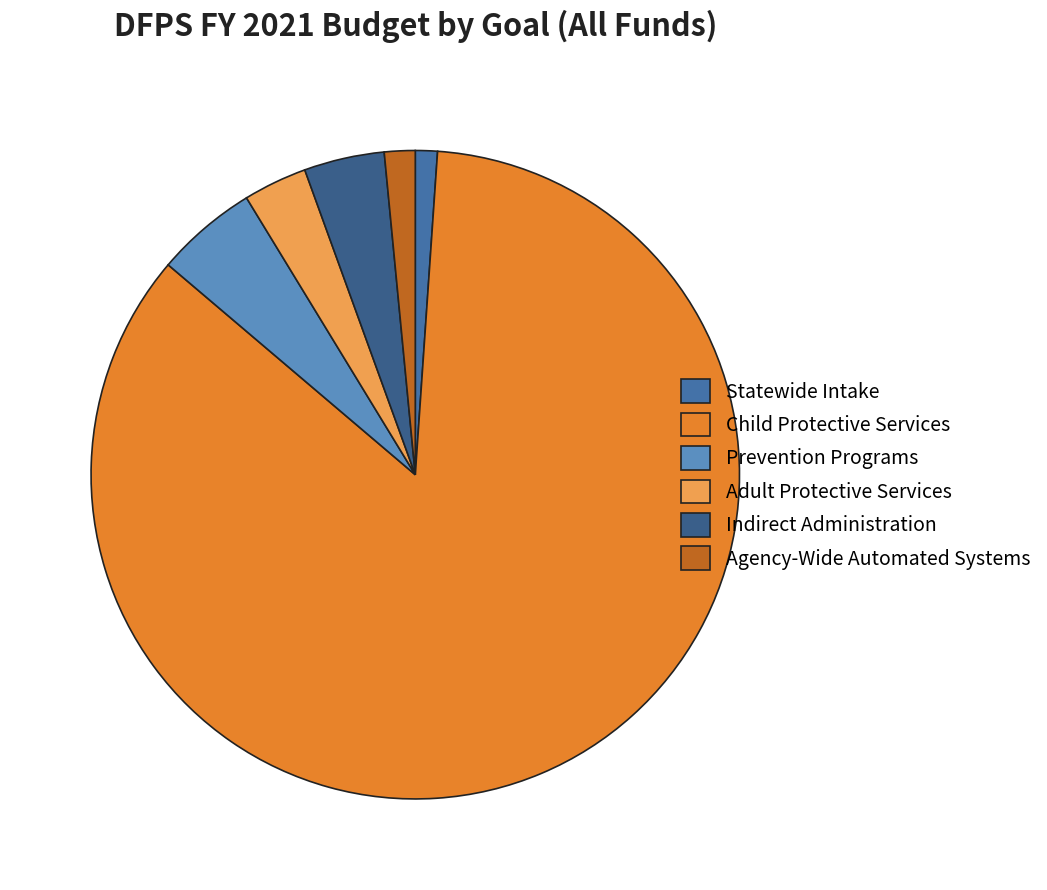

What percentage is the Indirect Administration slice, to the nearest percent?

4%